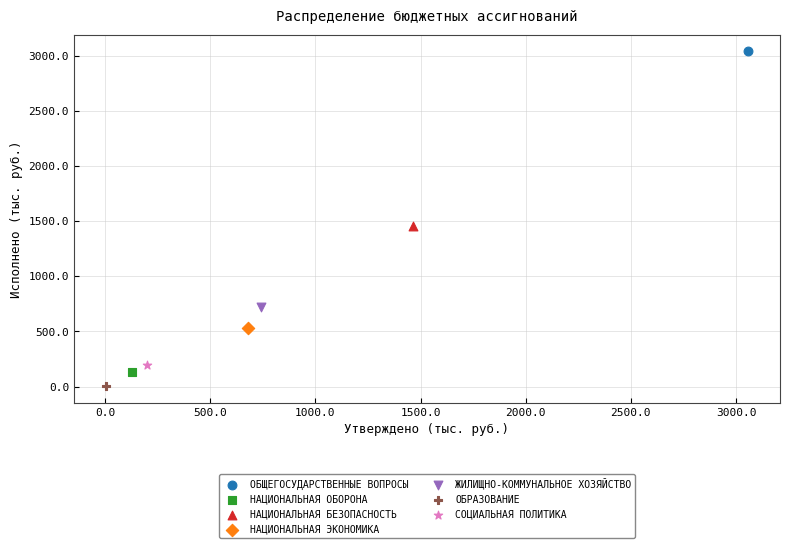

What are all the series names shown in the legend?

ОБЩЕГОСУДАРСТВЕННЫЕ ВОПРОСЫ, НАЦИОНАЛЬНАЯ ОБОРОНА, НАЦИОНАЛЬНАЯ БЕЗОПАСНОСТЬ, НАЦИОНАЛЬНАЯ ЭКОНОМИКА, ЖИЛИЩНО-КОММУНАЛЬНОЕ ХОЗЯЙСТВО, ОБРАЗОВАНИЕ, СОЦИАЛЬНАЯ ПОЛИТИКА